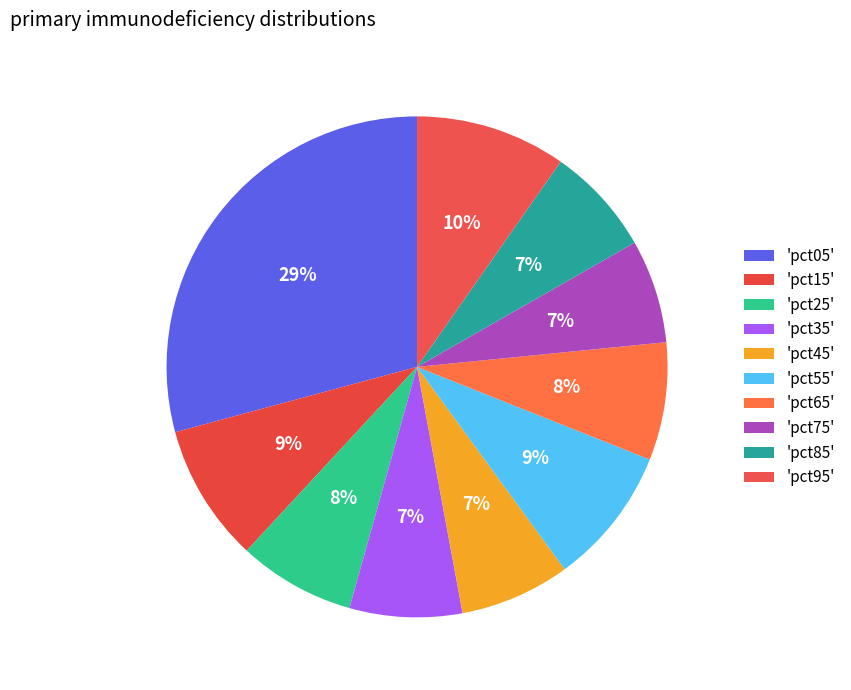

Which slice is the largest?

'pct05'